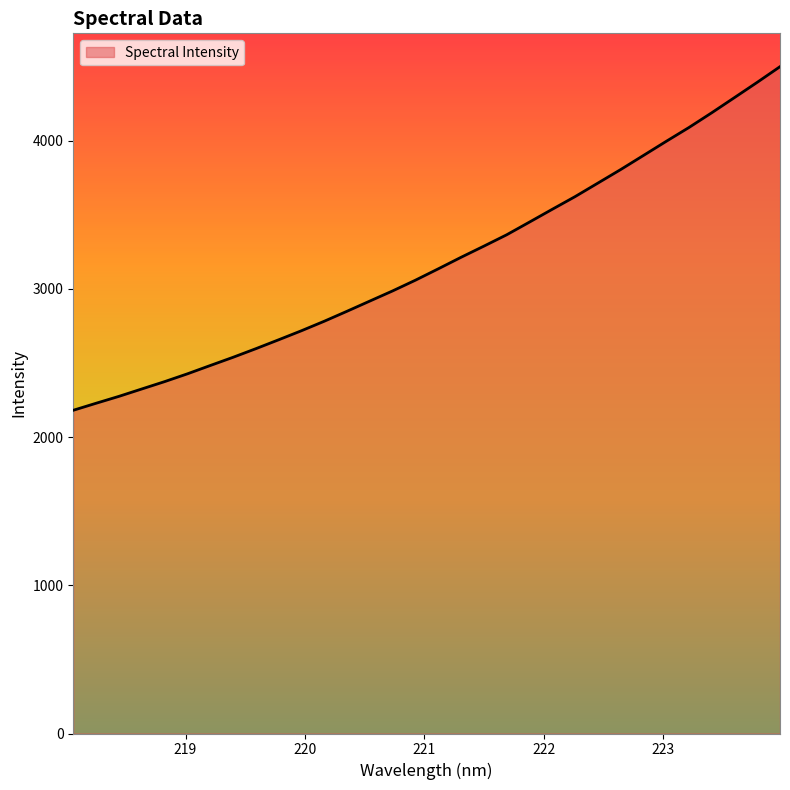

What is the maximum value shown in the chart?

4500.0